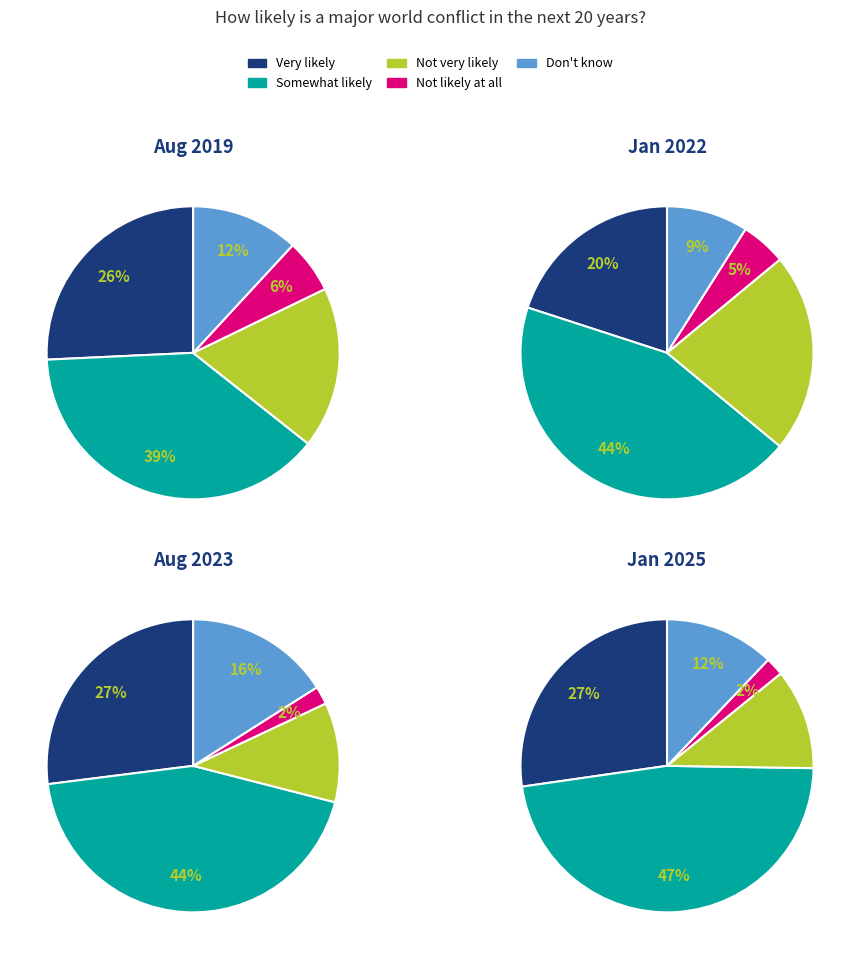

True or false: 10 accounts for 5% of the total.

True